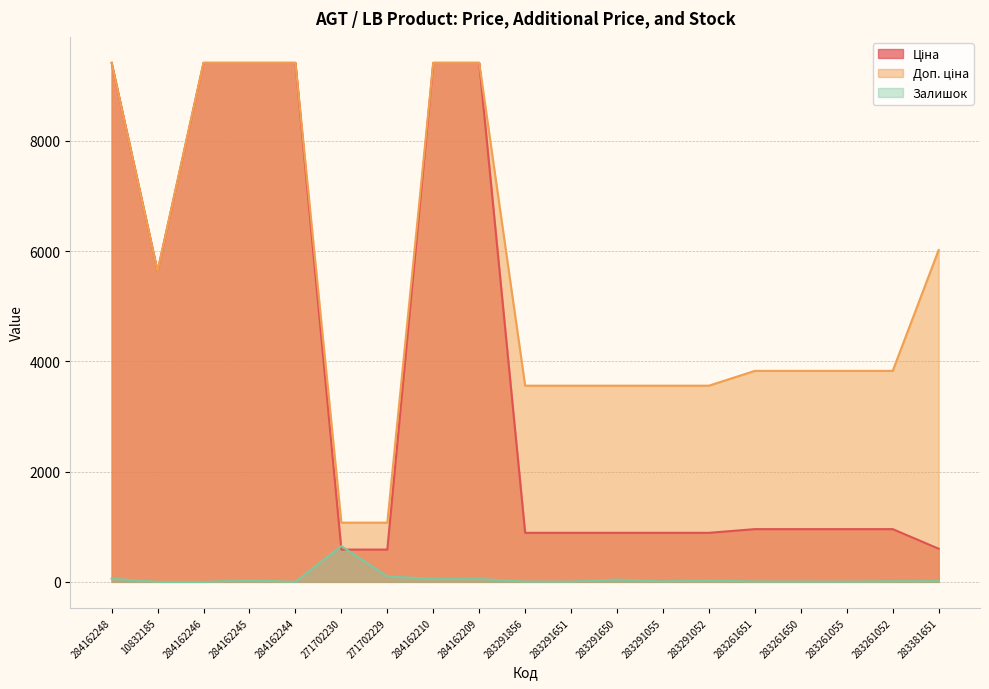

Between 284162246 and 284162245, which series saw the biggest shift?

Залишок